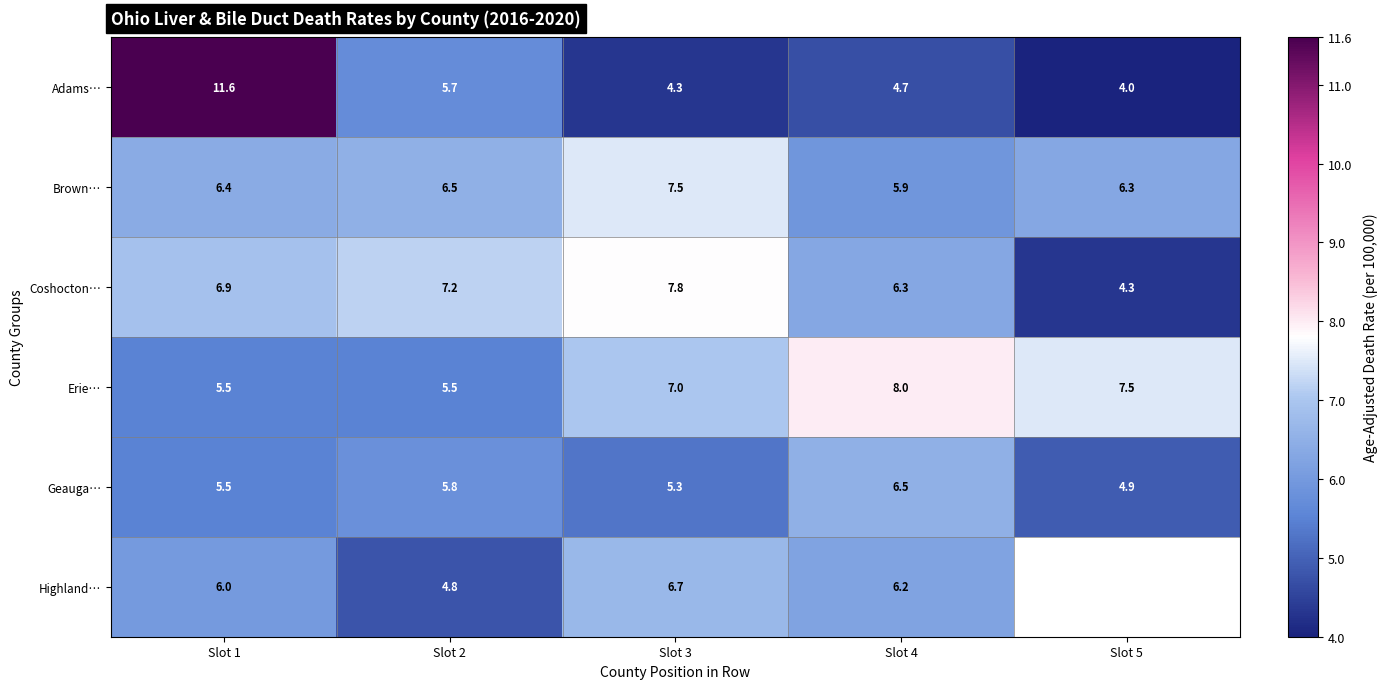

What is the difference between the maximum and second lowest values in the Erie… series?

2.5